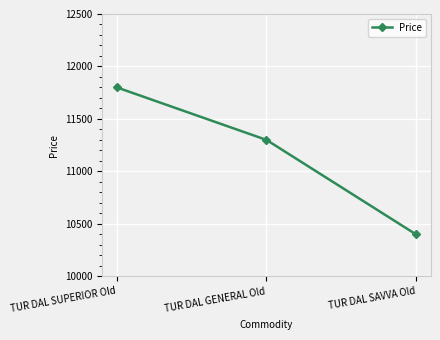

True or false: the data shows 19197 at TUR DAL SUPERIOR Old.

False